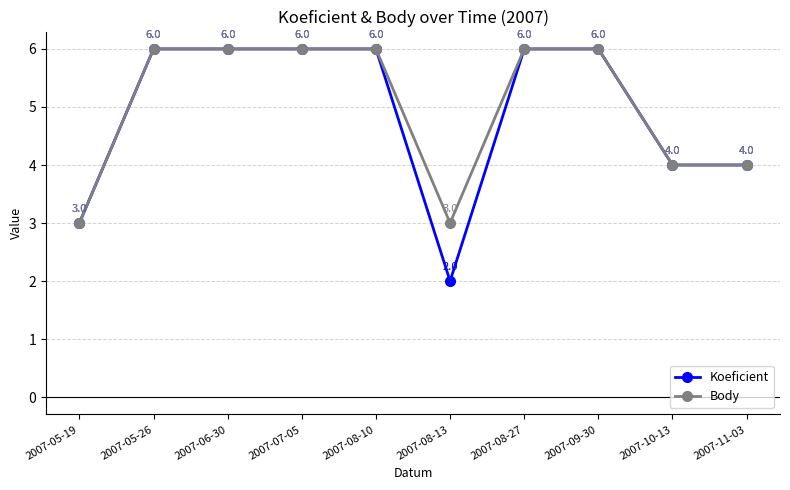

What position from the right is 2007-05-26?

9